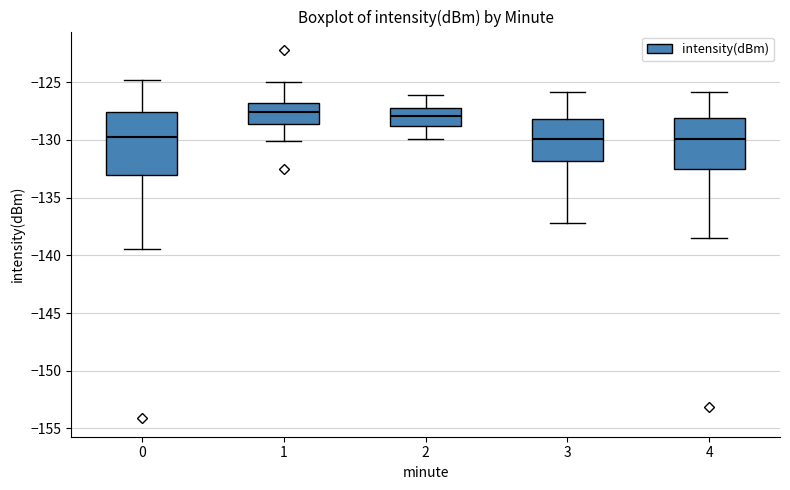

Which box is the tallest, from its lower edge to its upper edge?

0